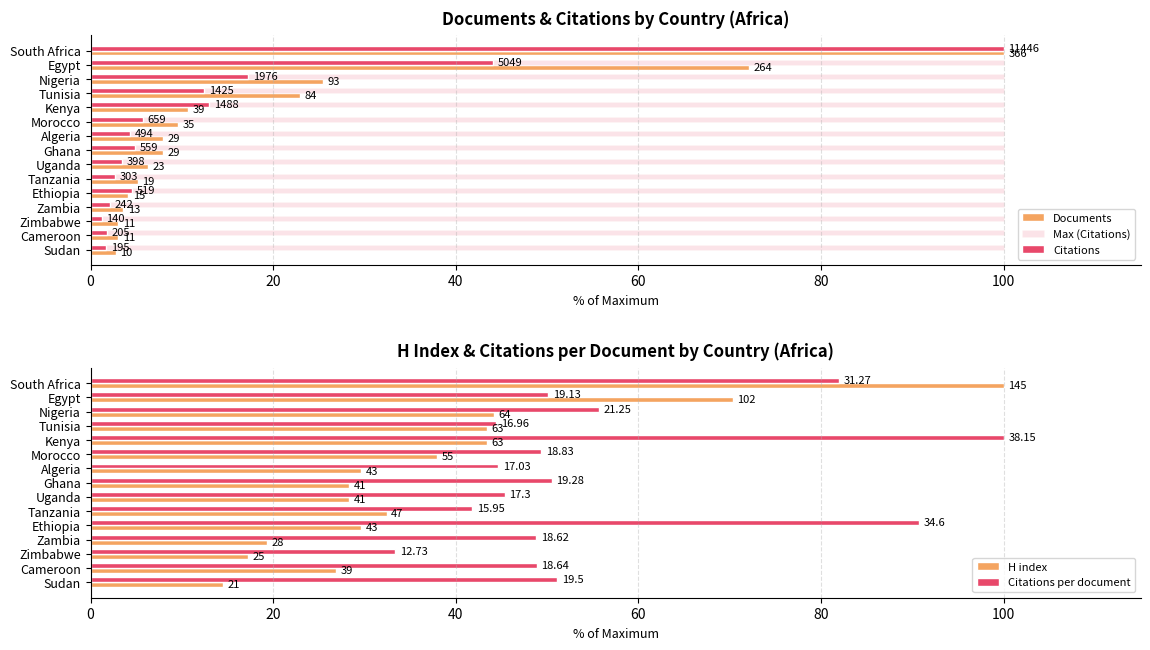

What is the label of the 10th bar from the right?

100